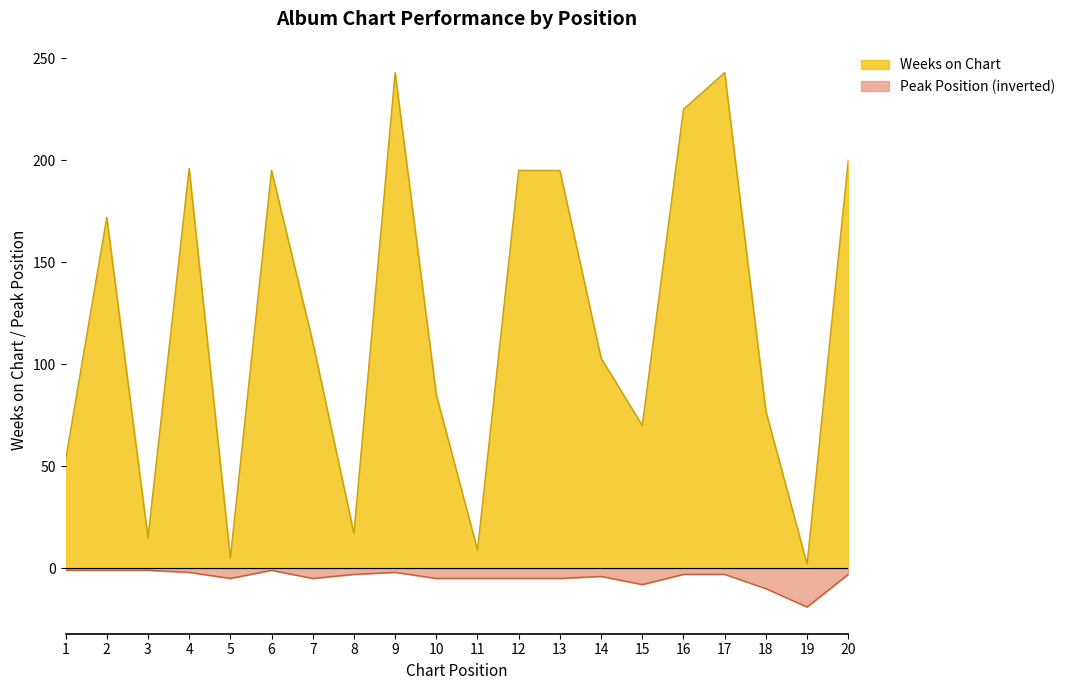

Where is the first local minimum for Peak Position?

5